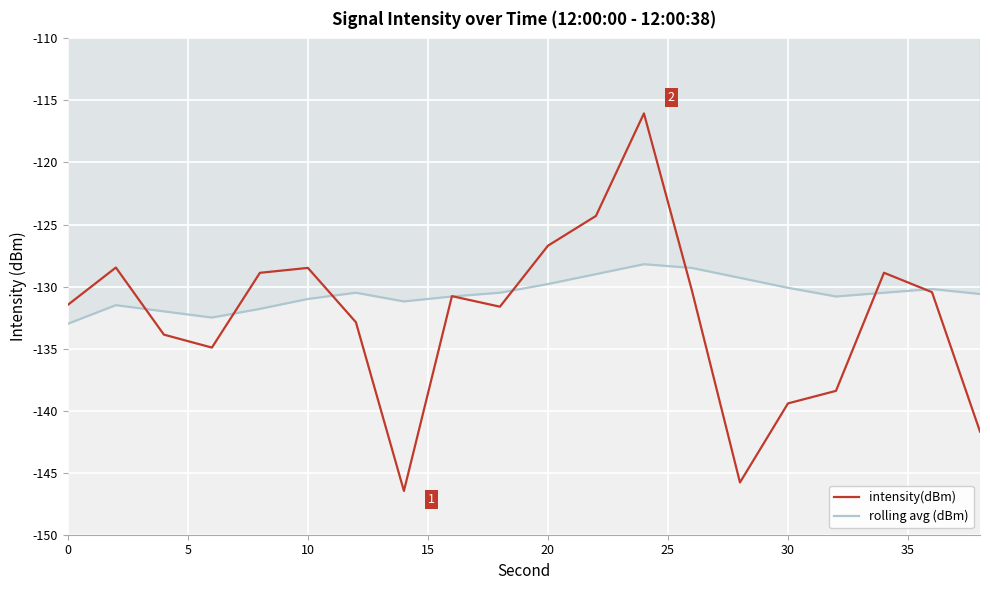

What is the maximum value shown in the chart?

-116.0